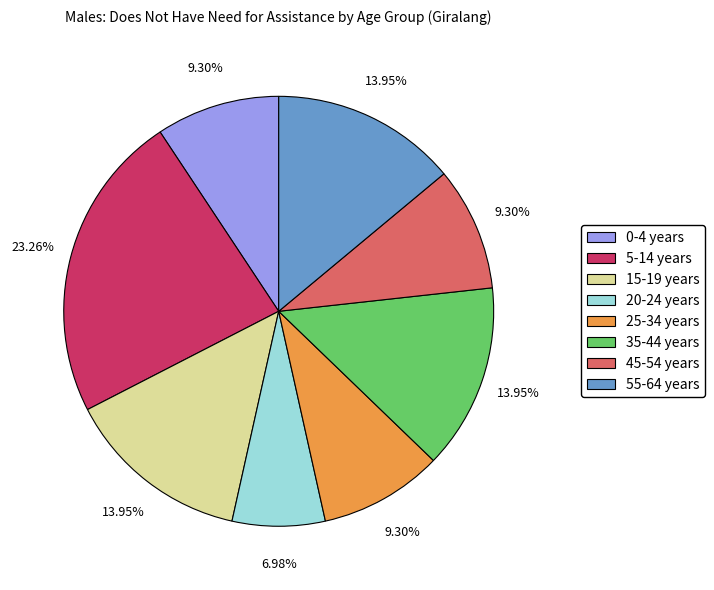

Count the number of slices in the pie.

8